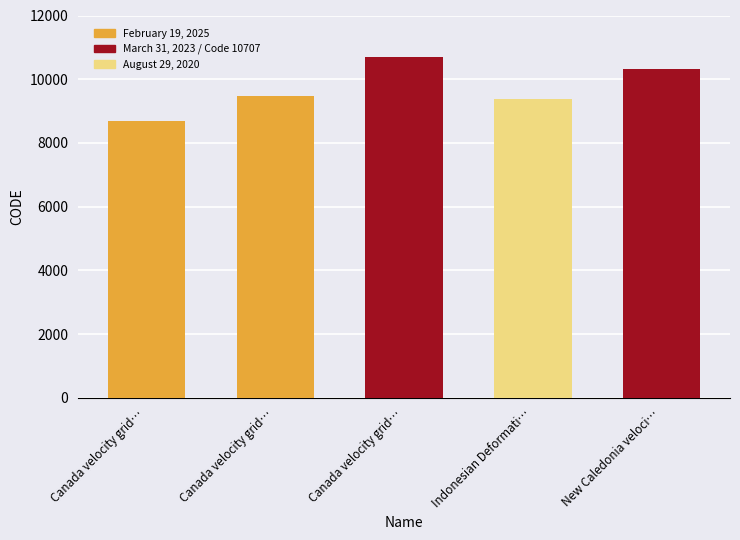

What is the difference between the maximum and minimum values?

2031